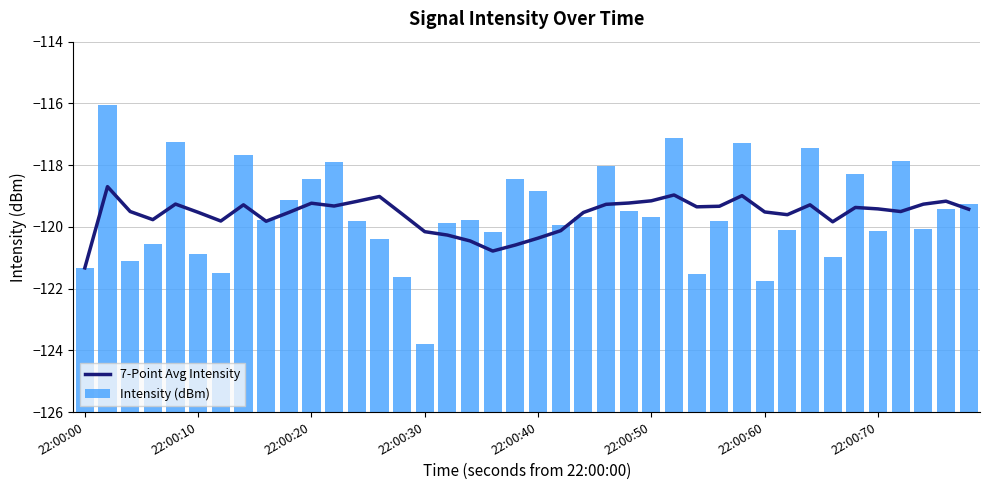

Are the bars grouped side by side (vs. stacked)?

Yes